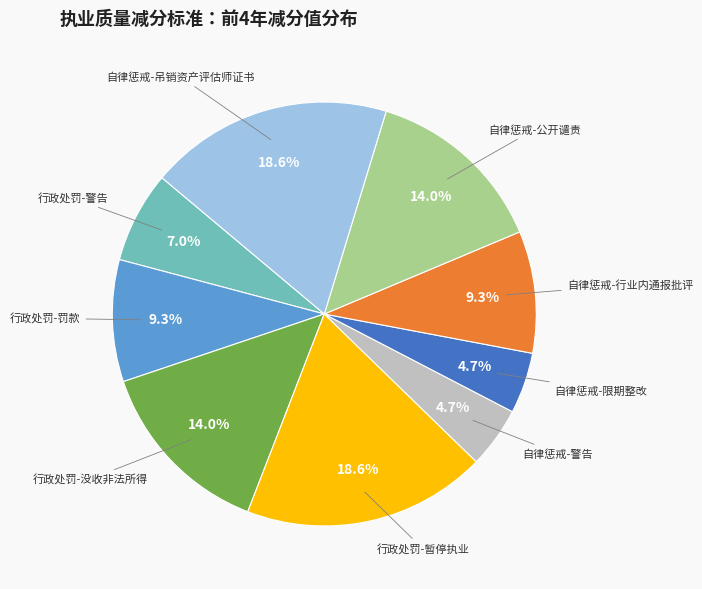

How many segments does this pie chart have?

9